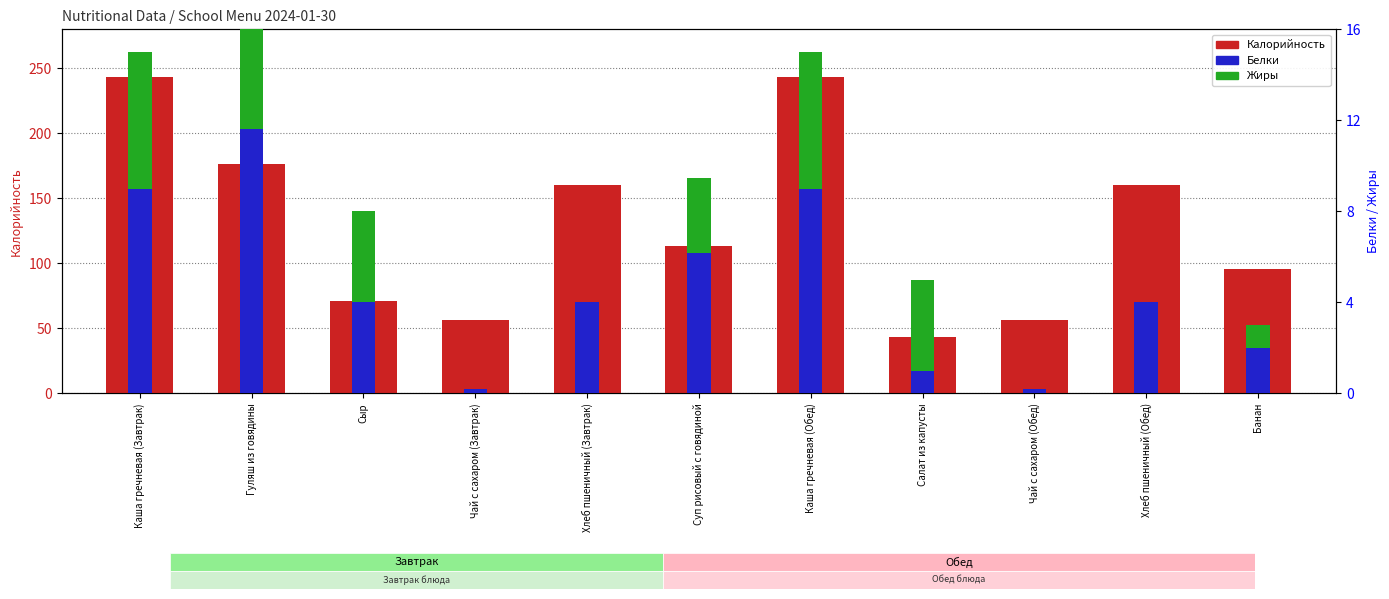

What is the sum of the Жиры values at Суп рисовый с говядиной and Каша гречневая (Обед)?

9.3